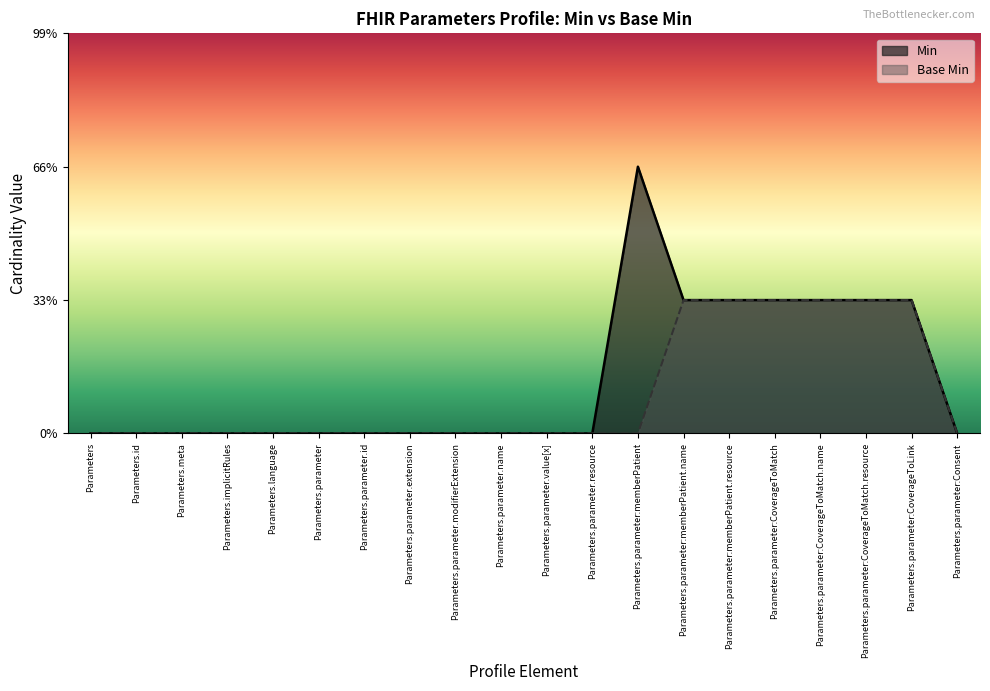

Is it true that Min equals 0 at Parameters.meta?

True